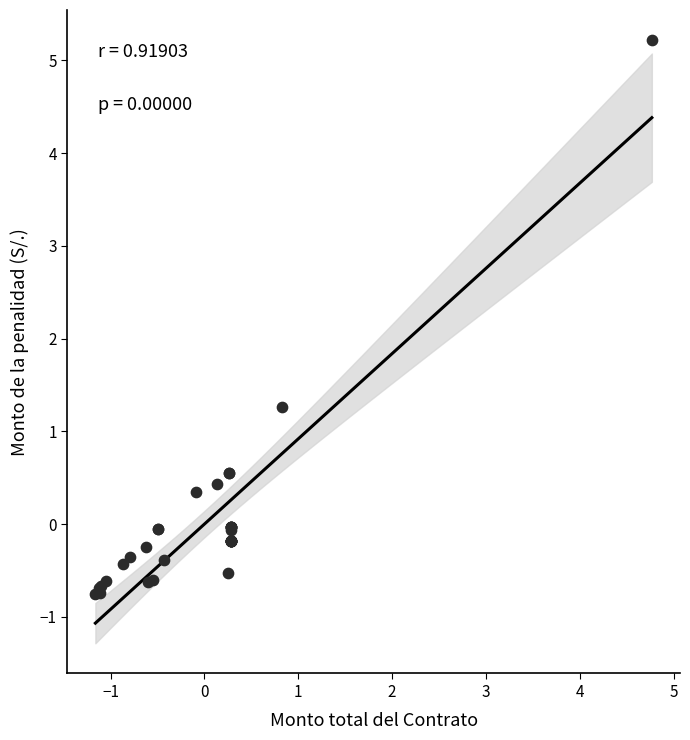

What Y value in the scatter plot is closest to 2?

1.3